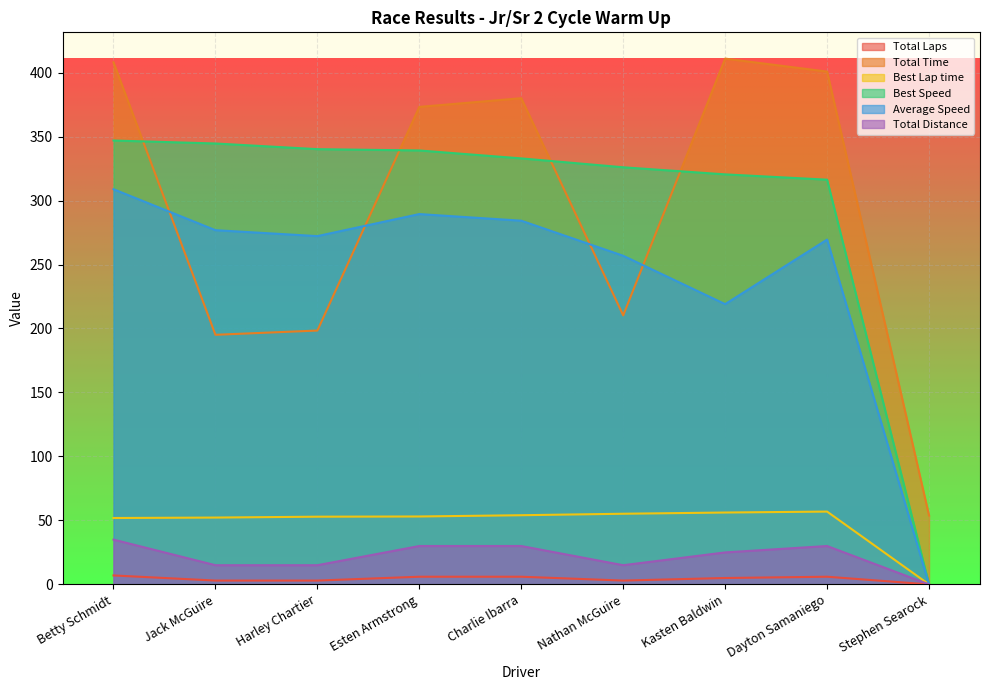

Which series has the largest total across all categories?

Best Speed